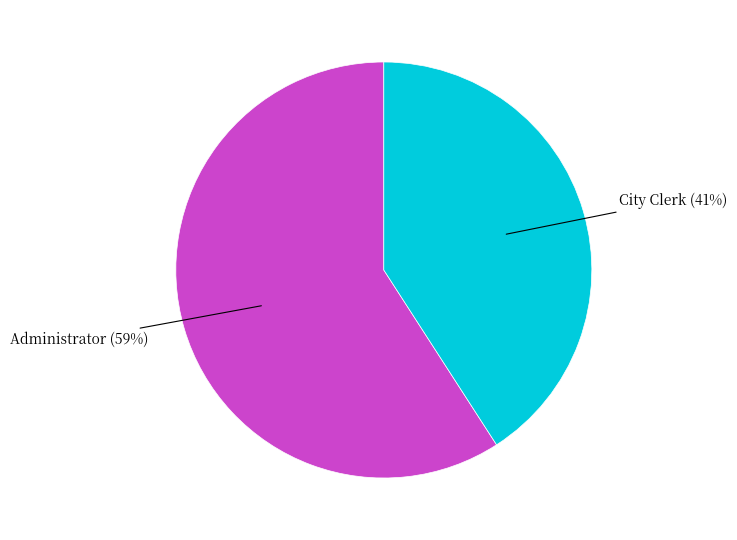

What is the ratio of the value at City Clerk to the value at Administrator?

0.7